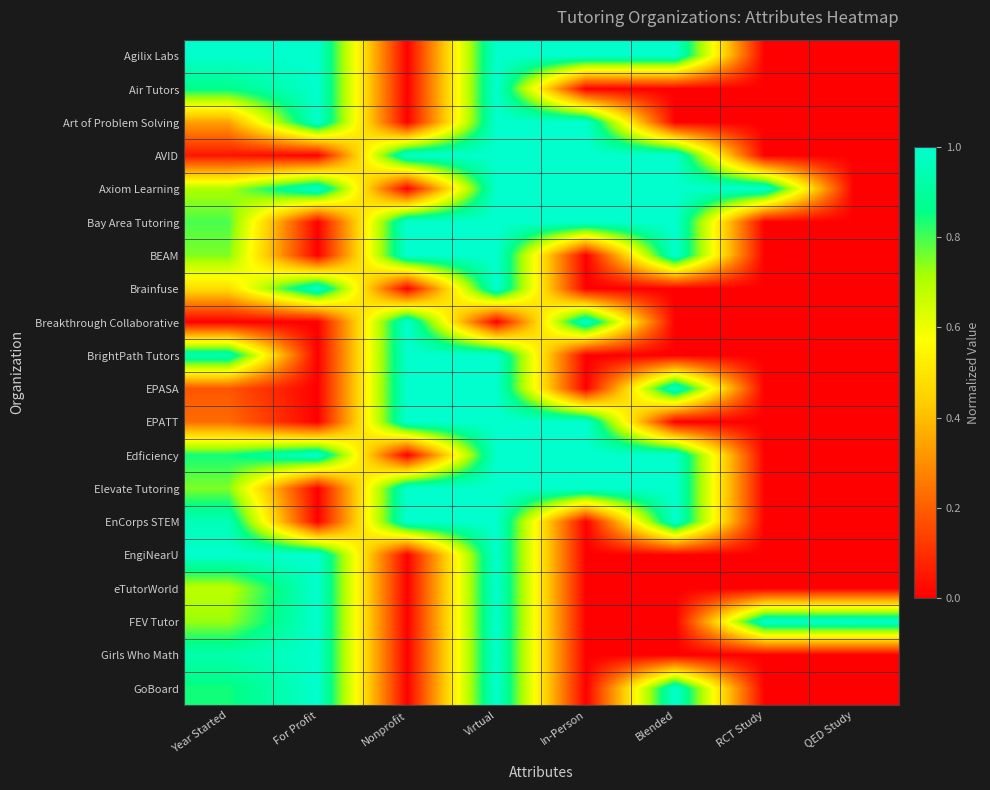

How many categories are shown in the chart?

8